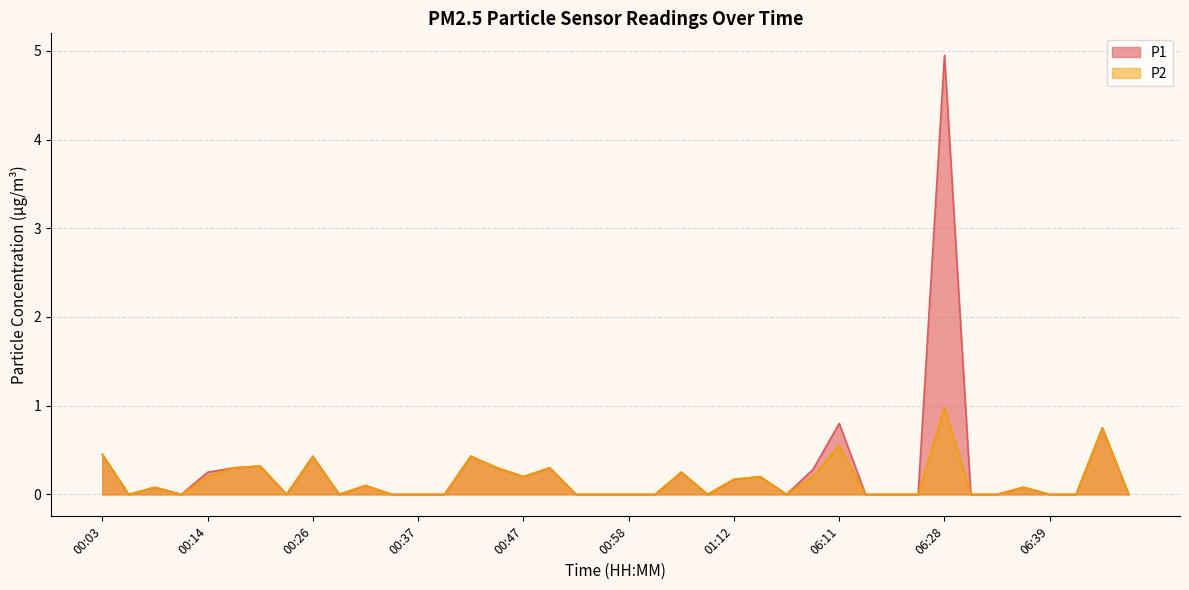

What are all the series names shown in the legend?

P1, P2